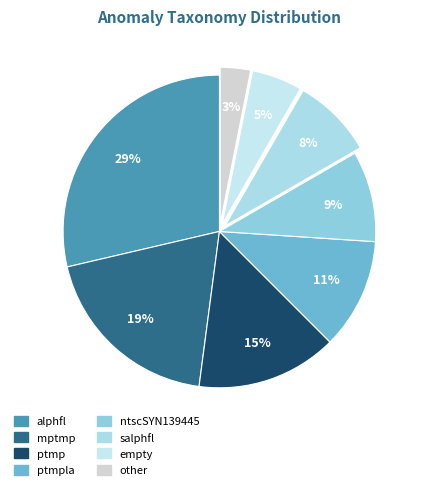

Is it true that ptmp is 8% of the pie?

False